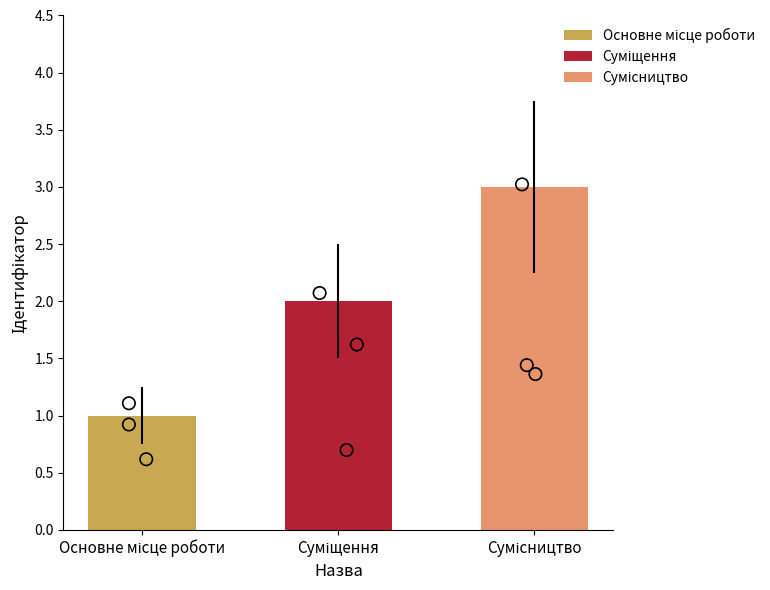

Which has a higher value, Суміщення or Сумісництво?

Сумісництво